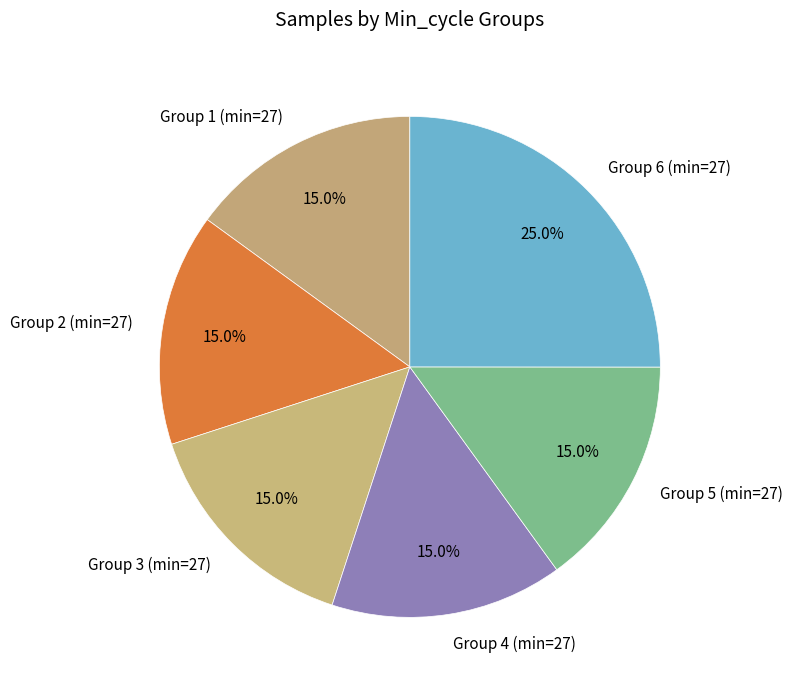

Which category has the biggest portion of the pie?

Group 6 (min=27)